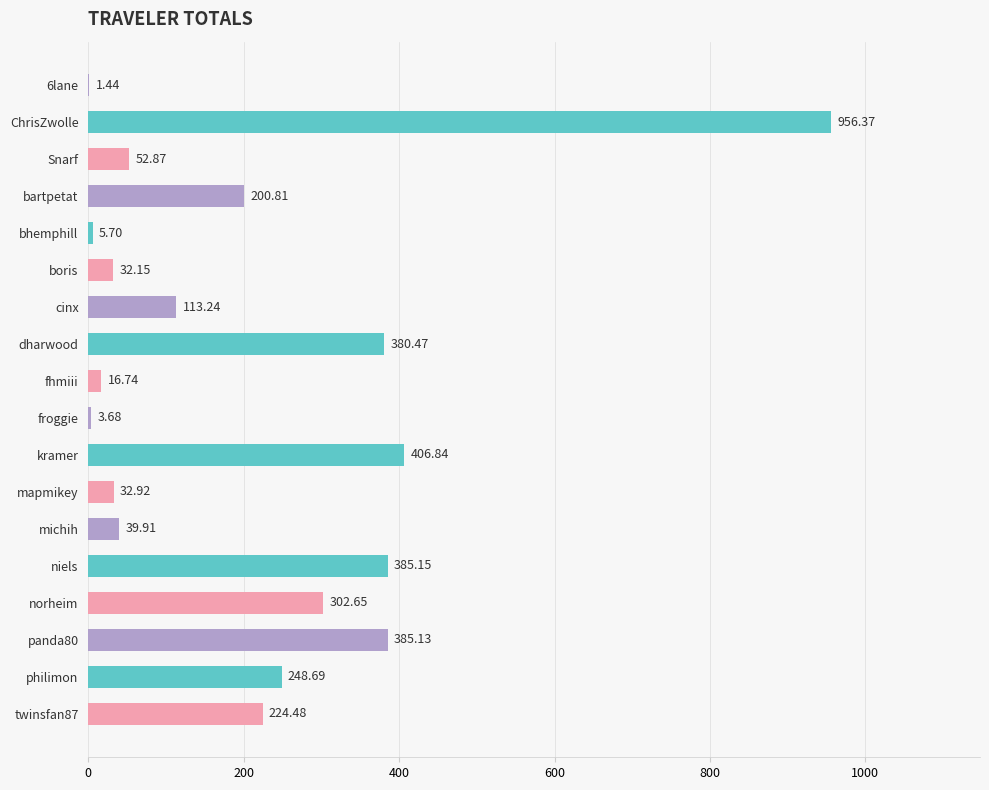

What is the ratio of the value at norheim to the value at kramer?

0.7